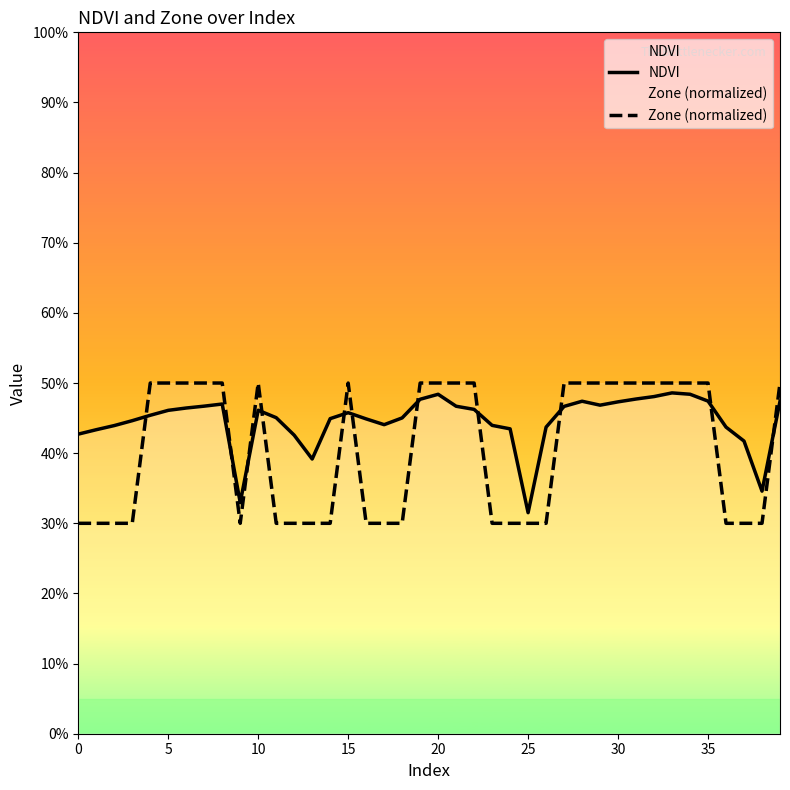

What are all the series names shown in the legend?

NDVI, Zone (normalized)